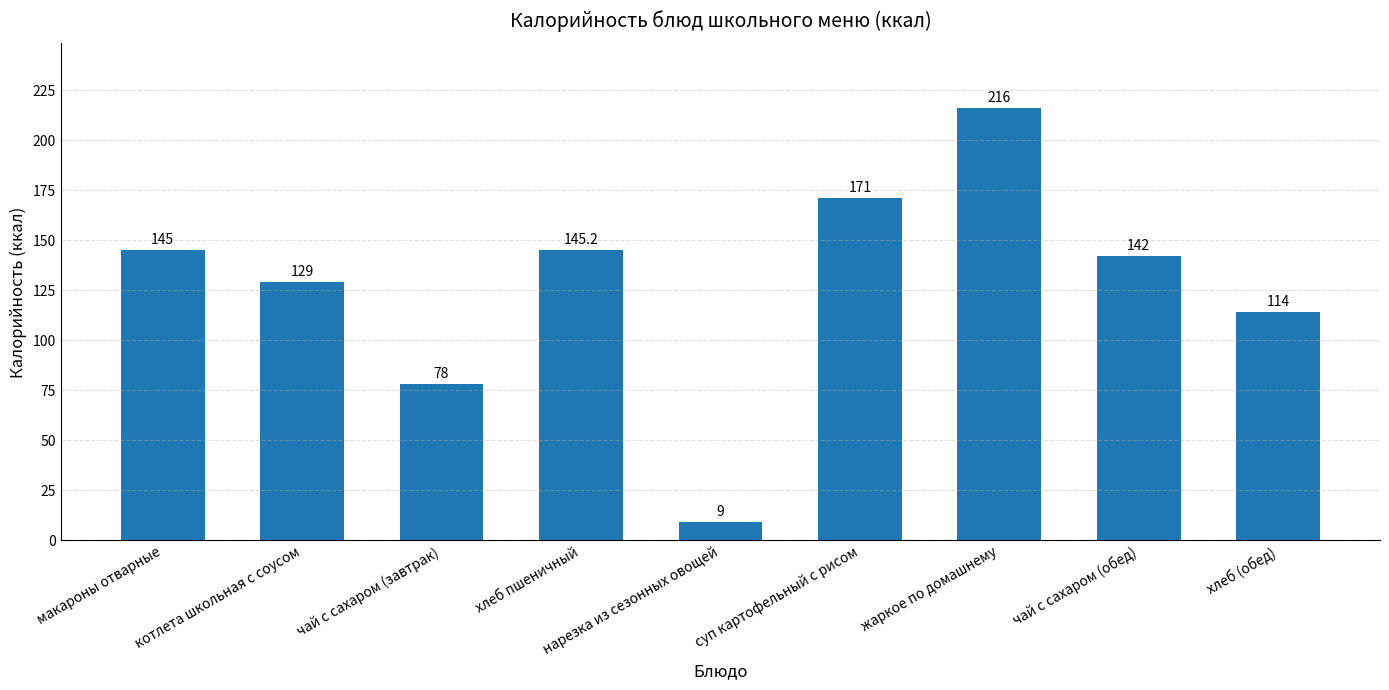

Reading right to left, what are all the values shown in this chart?

хлеб (обед)=114.0	чай с сахаром (обед)=142.0	жаркое по домашнему=216.0	суп картофельный с рисом=171.0	нарезка из сезонных овощей=9.0	хлеб пшеничный=145.2	чай с сахаром (завтрак)=78.0	котлета школьная с соусом=129.0	макароны отварные=145.0